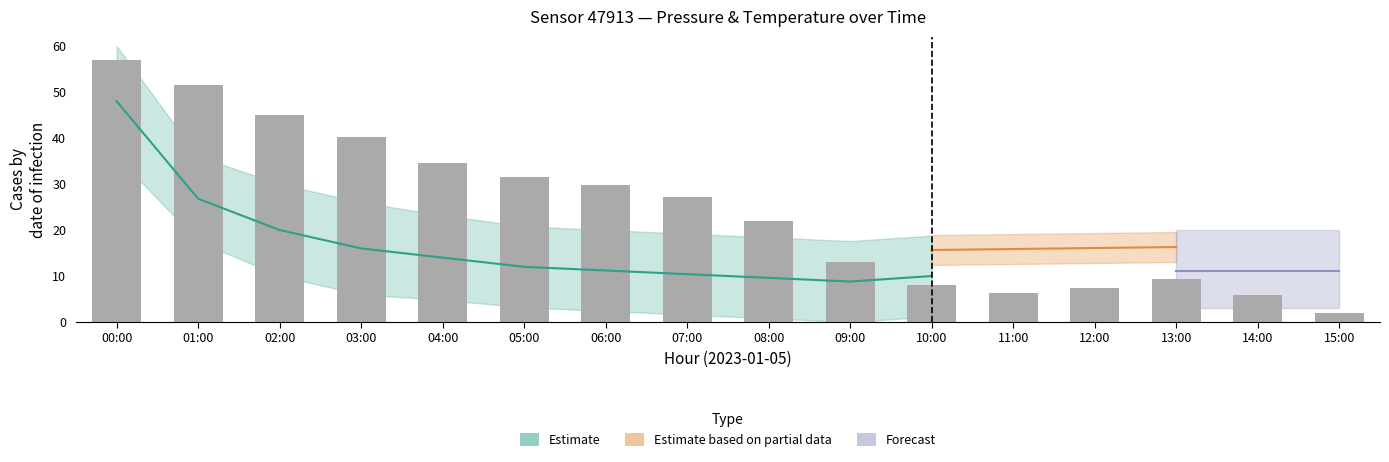

Which label corresponds to the largest value in the chart?

00:00